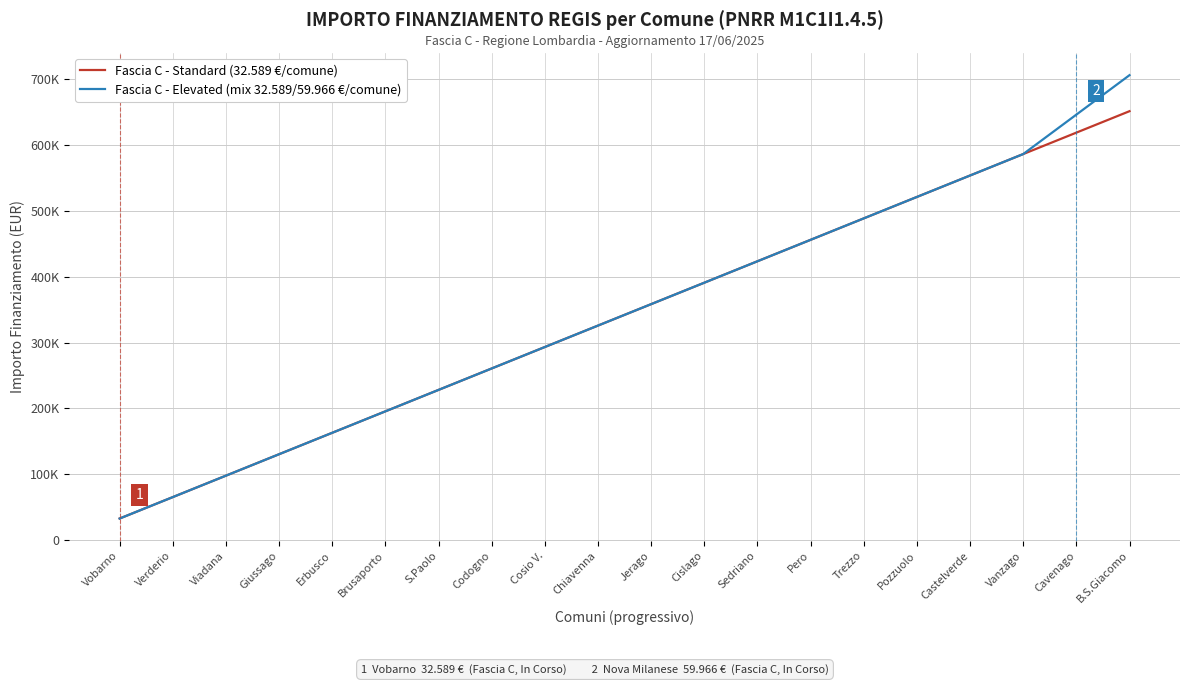

Where does the Fascia C - Standard (32.589 €/comune) series first go above 358479?

Cislago